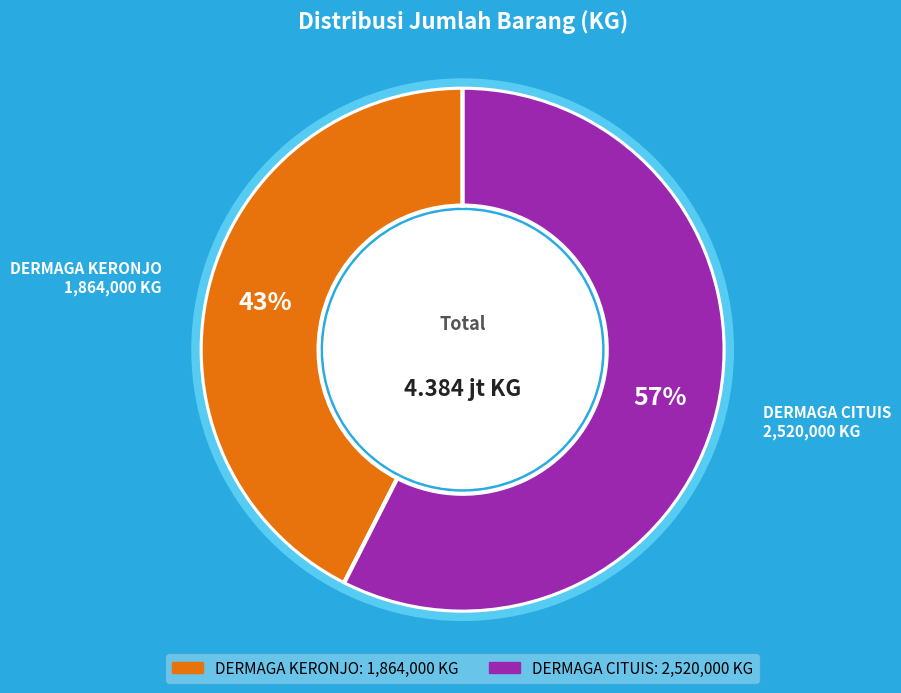

Rank the categories by value from lowest to highest.

DERMAGA KERONJO, DERMAGA CITUIS